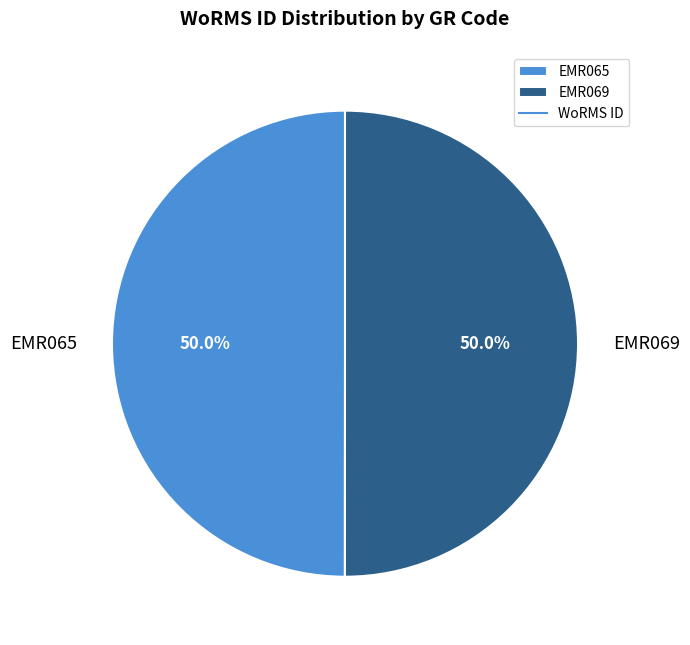

How many slices are in this pie chart?

2